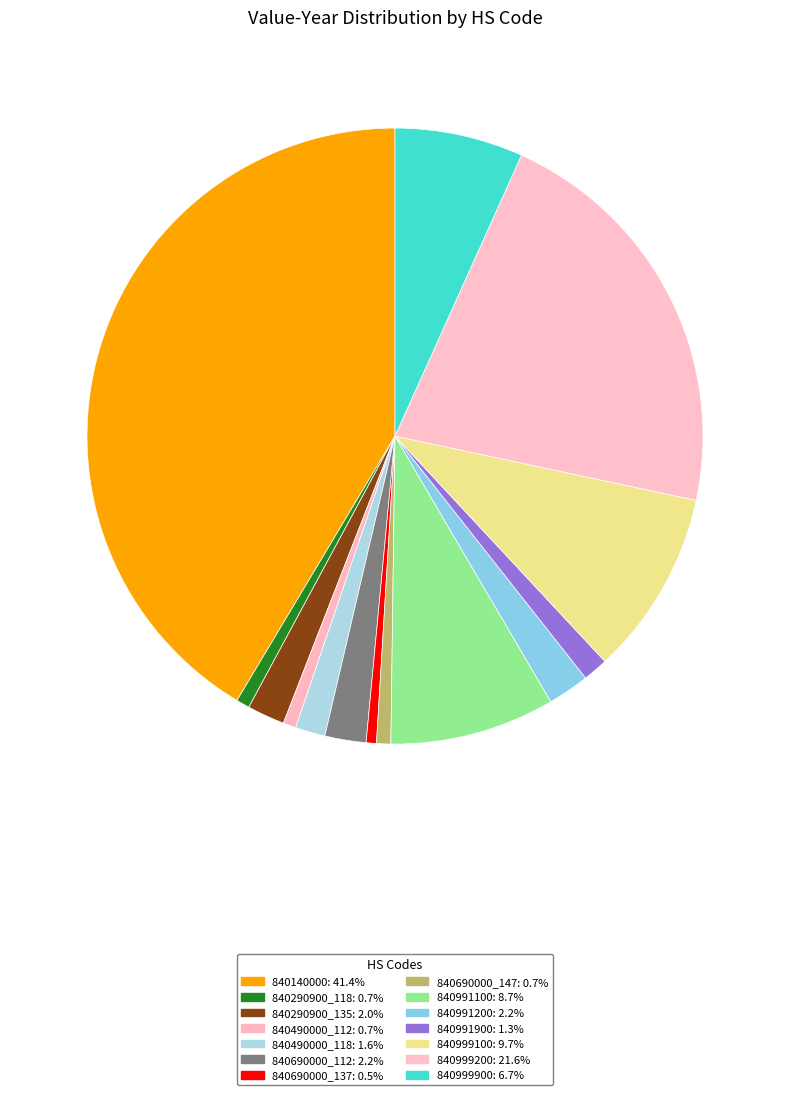

Count the number of slices in the pie.

14